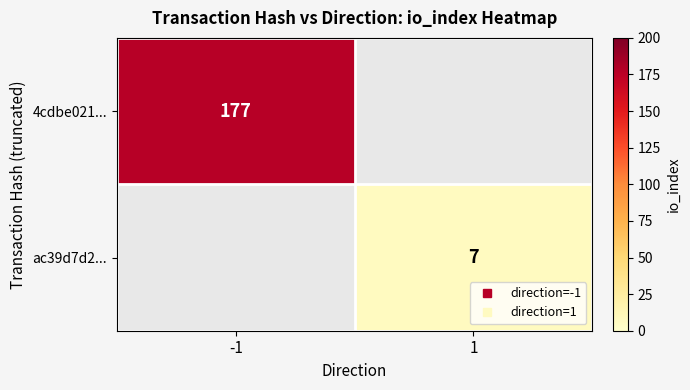

Count the number of data series in this chart.

2